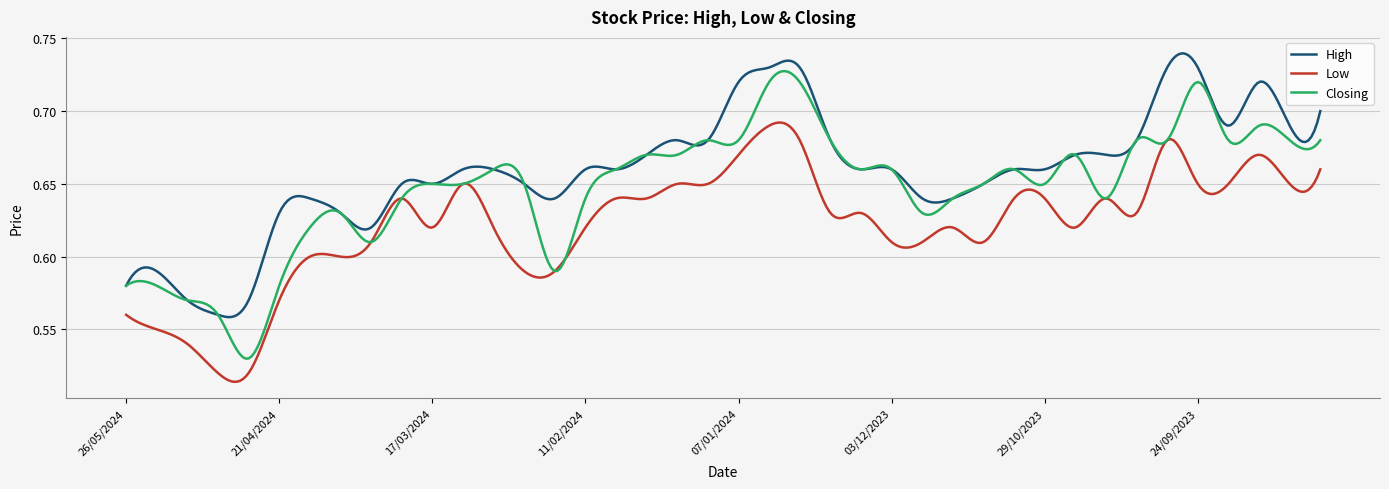

List the series in order of their peak value, lowest first.

Low, Closing, High